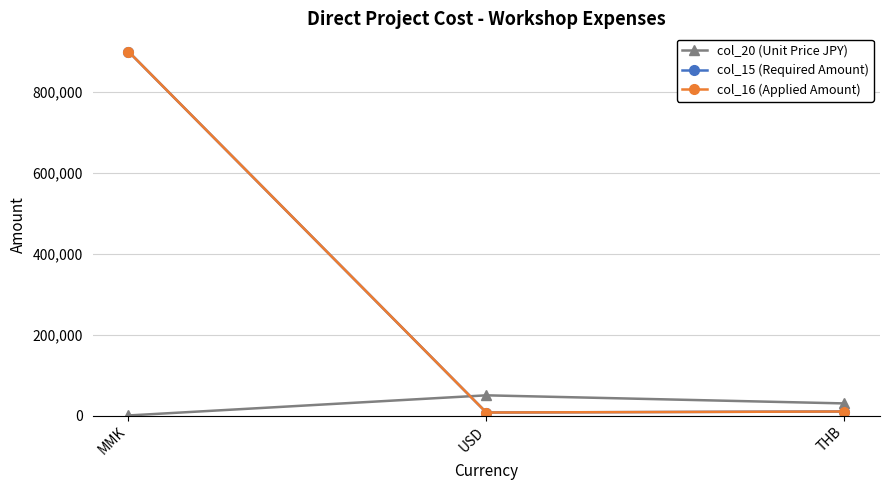

Is the value of col_15 (Required Amount) at MMK greater than the value of col_16 (Applied Amount) at MMK?

No